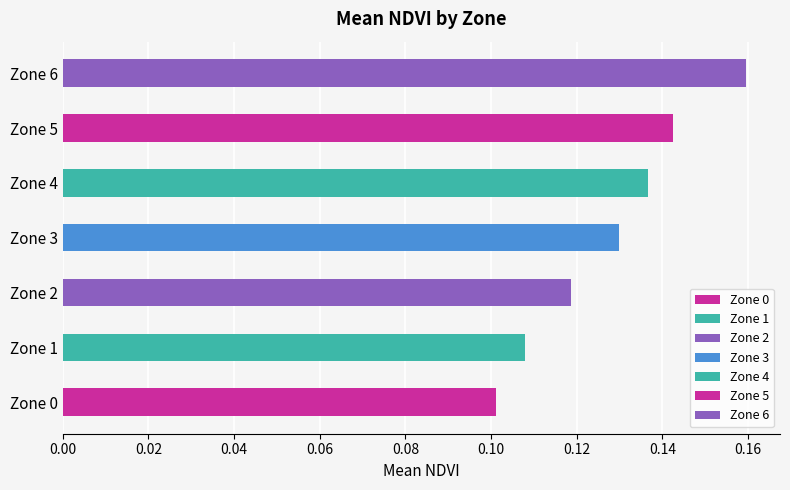

Which category has the highest value across all series?

6